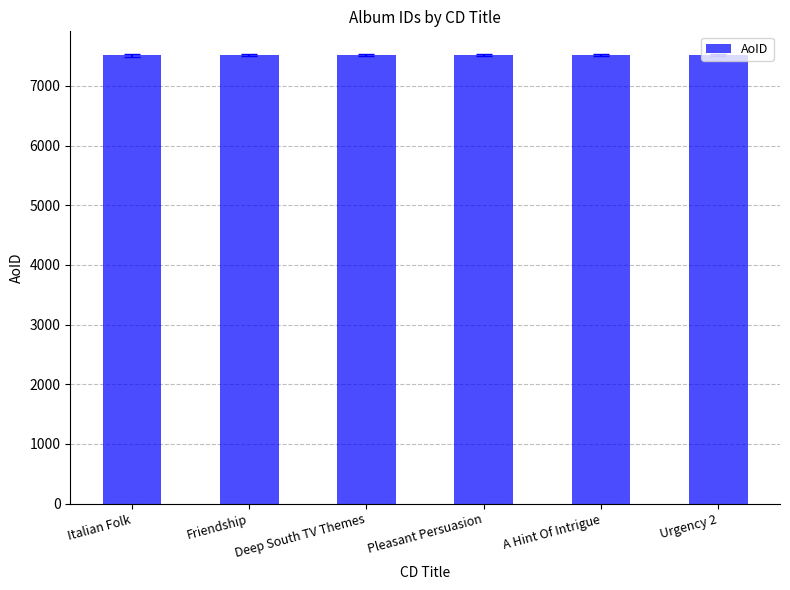

Is it true that the value at Deep South TV Themes is 7514?

True